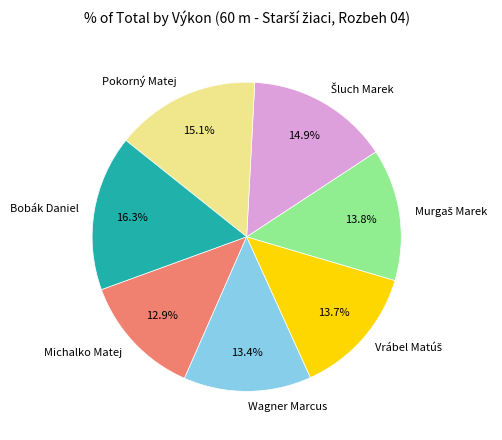

What is the largest slice in the pie chart?

Bobák Daniel